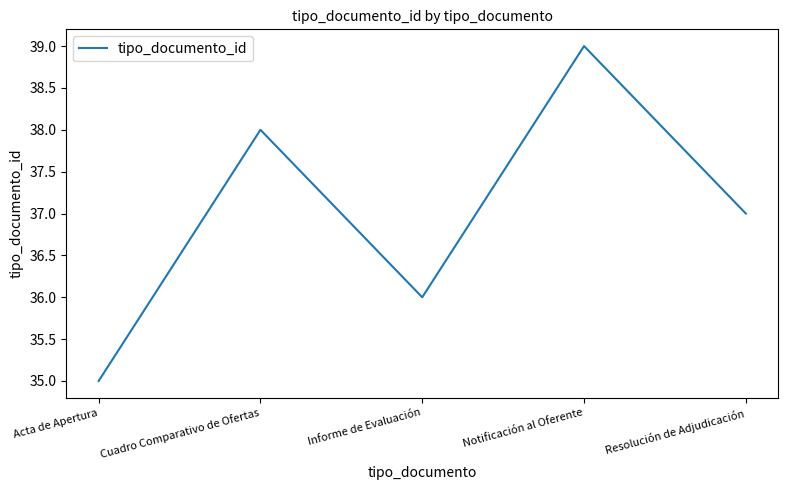

Rank the categories by value from lowest to highest.

Acta de Apertura, Informe de Evaluación, Resolución de Adjudicación, Cuadro Comparativo de Ofertas, Notificación al Oferente